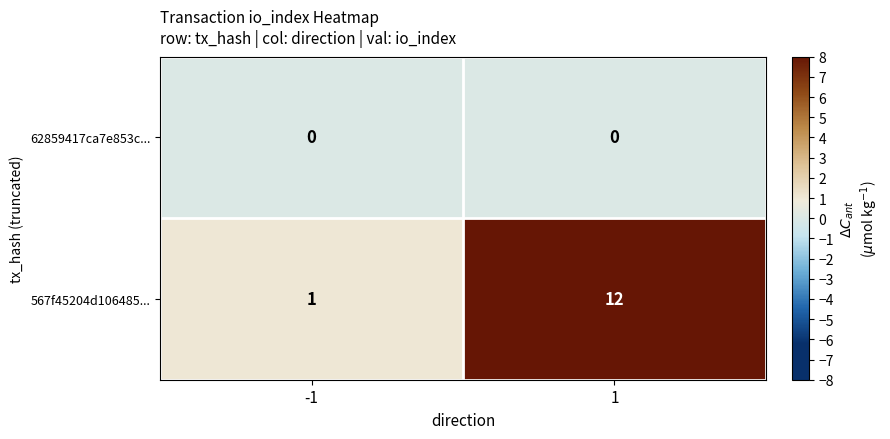

List the series in order of their peak value, lowest first.

62859417ca7e853c..., 567f45204d106485...